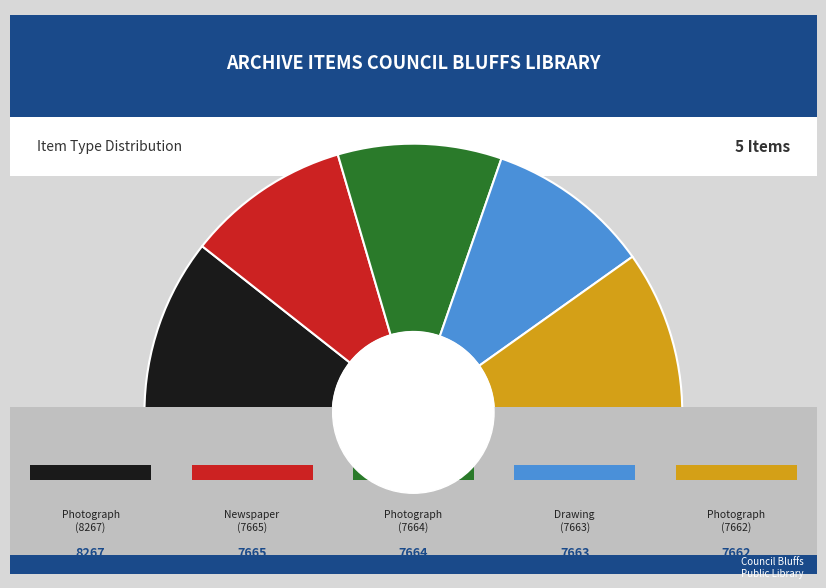

What percentage do Drawing (7663) and Photograph (7662) together represent?

39.4%